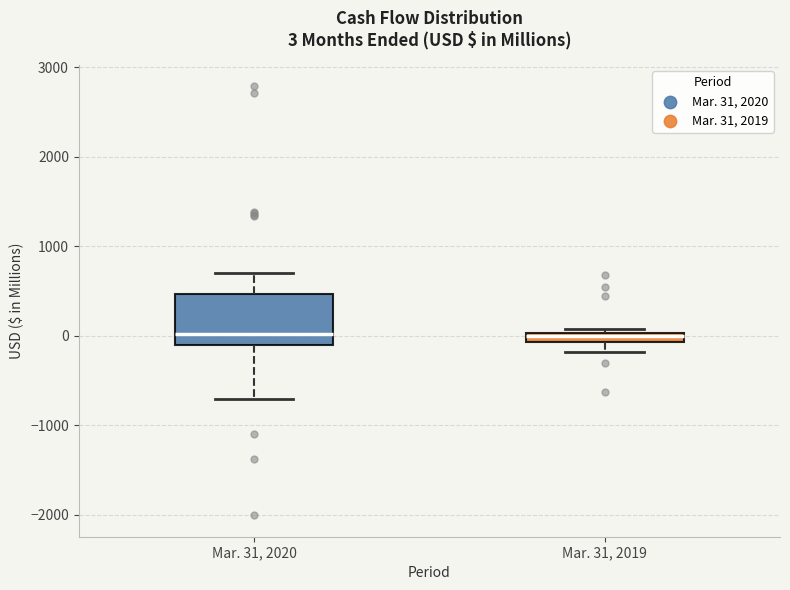

Which box is the tallest, from its lower edge to its upper edge?

Mar. 31, 2020